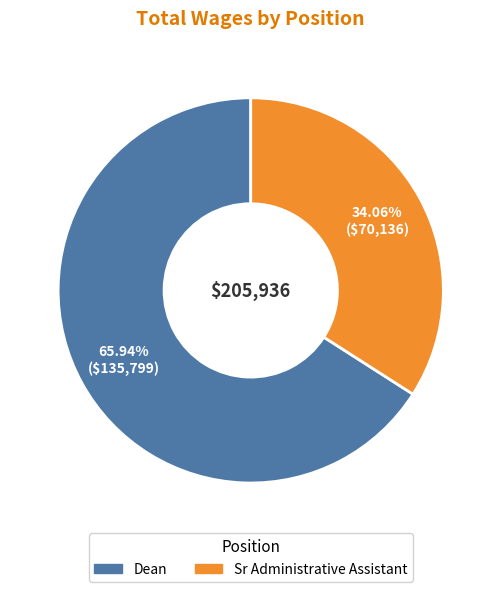

Which has a higher value, Sr Administrative Assistant or Dean?

Dean